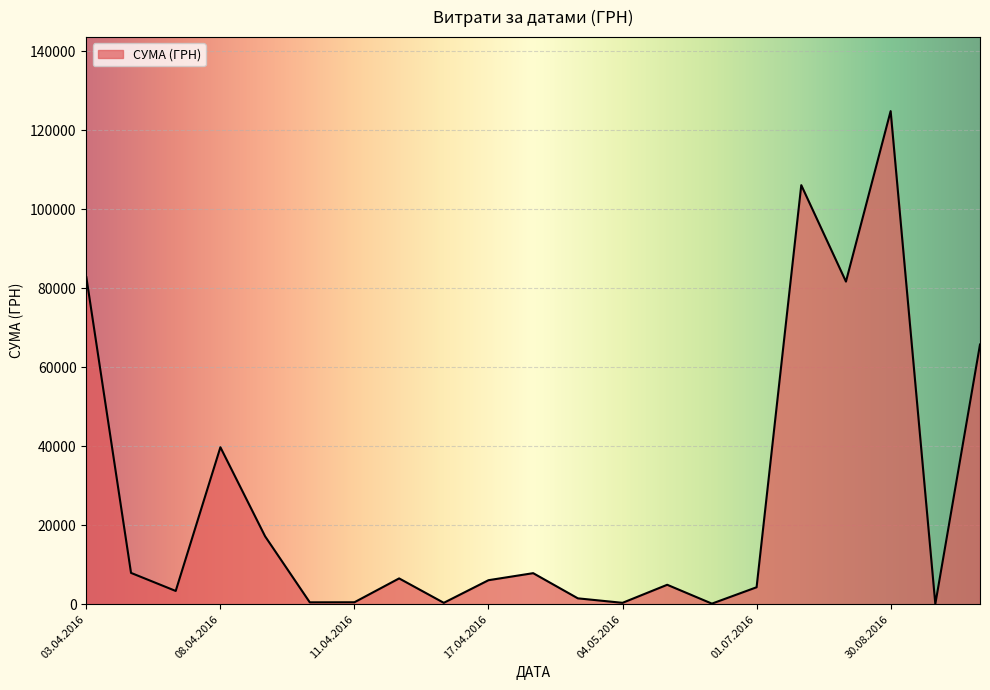

What is the difference between the maximum and minimum values?

124820.3